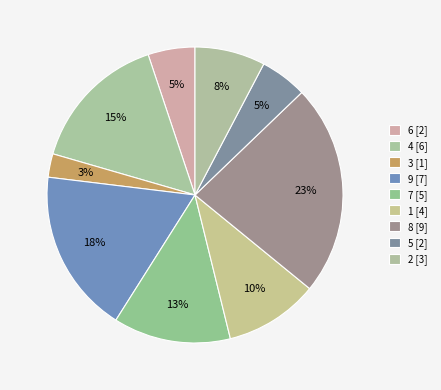

How many slices are in this pie chart?

9